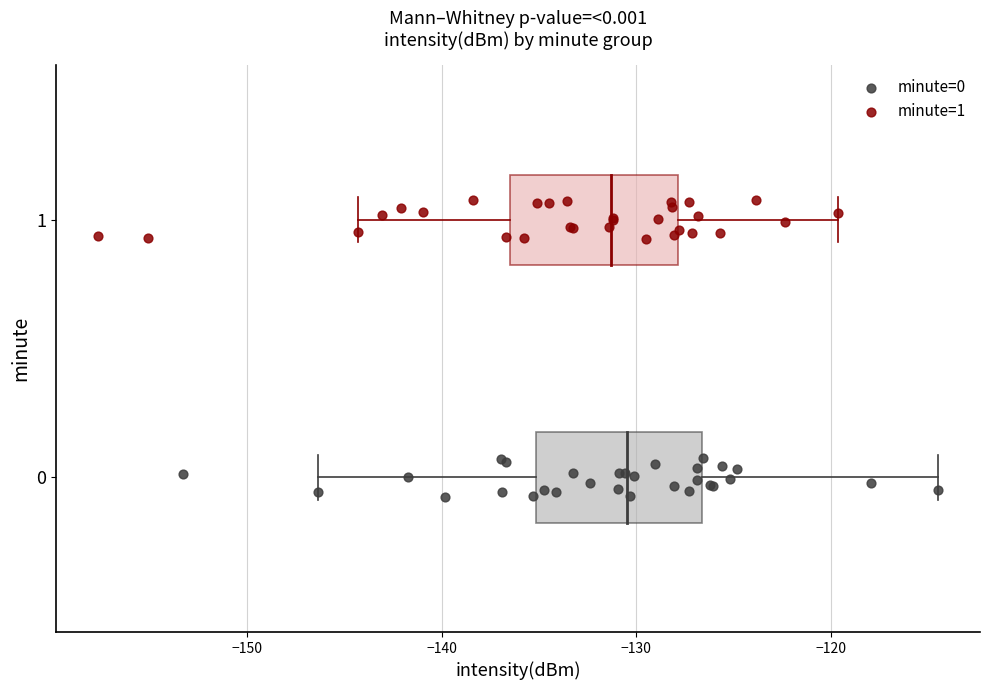

Which series reaches the maximum Y coordinate?

minute=1